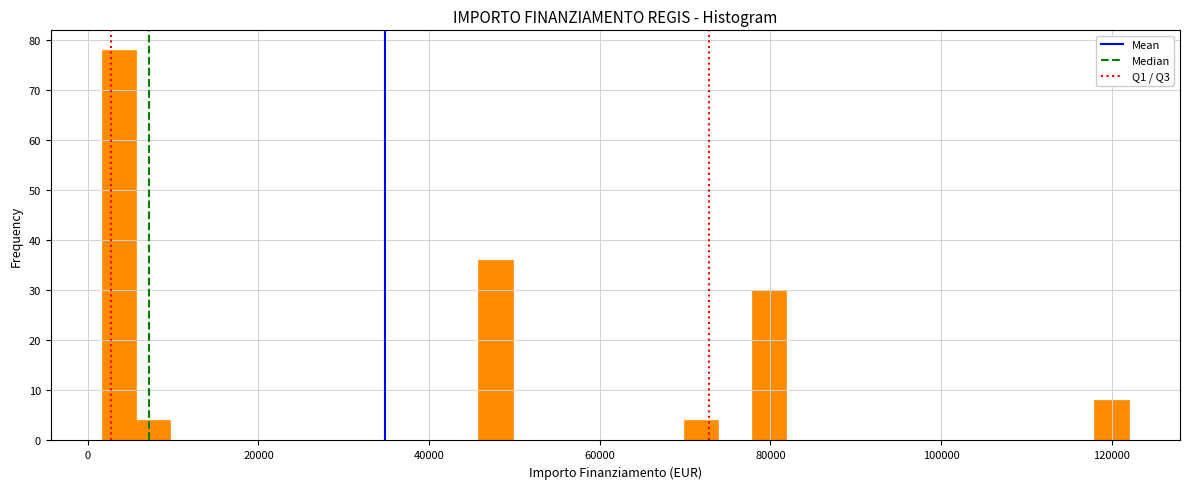

Around what value on the x-axis is the tallest bar? Give the approximate position of its centre, as read against the axis.

4000